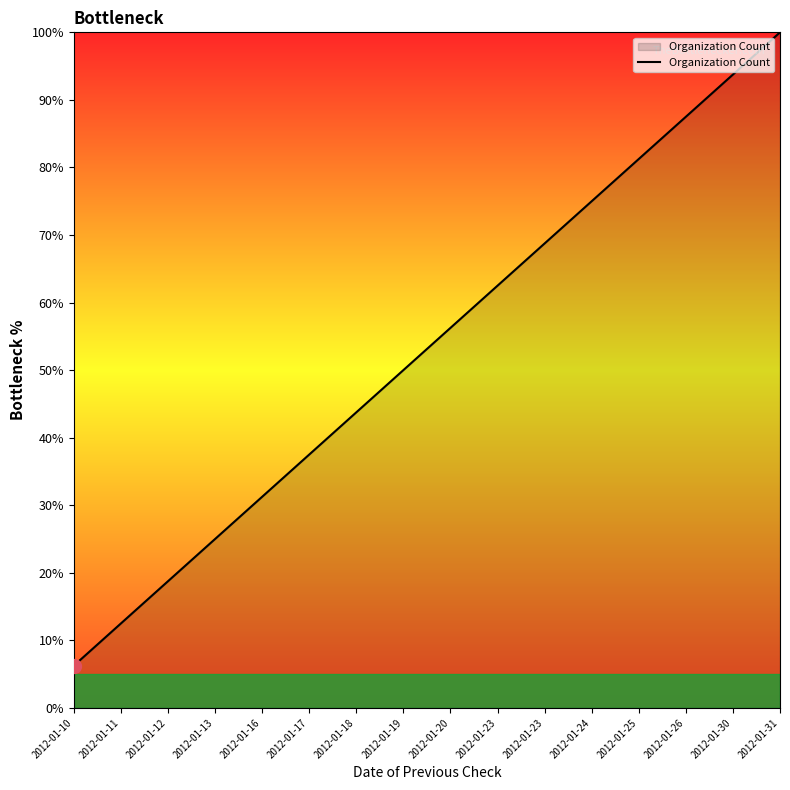

Does the chart have visible grid lines?

No